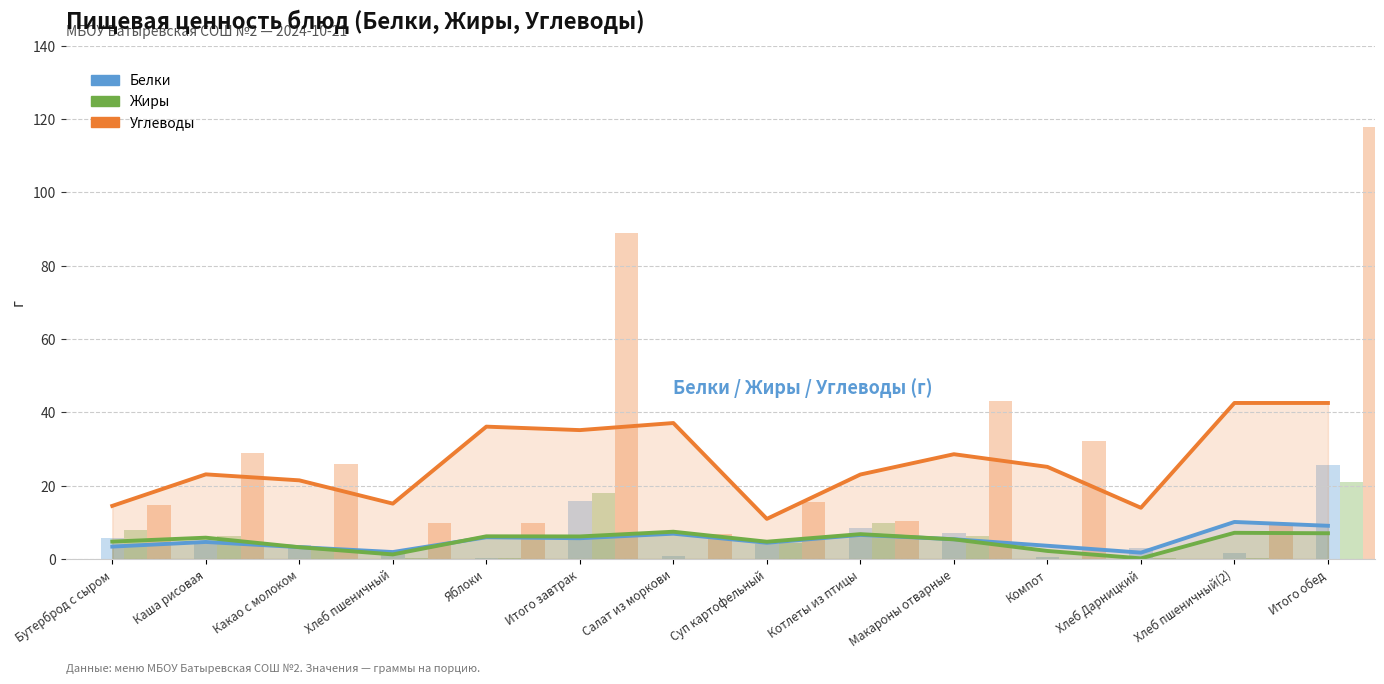

Reading right to left, what are all the values shown in this chart?

Белки: Итого обед=9.1	Хлеб пшеничный(2)=10.1	Хлеб Дарницкий=1.7	Компот=3.6	Макароны отварные=5.4	Котлеты из птицы=6.6	Суп картофельный=4.4	Салат из моркови=6.9	Итого завтрак=5.7	Яблоки=5.9	Хлеб пшеничный=1.9	Какао с молоком=3.2	Каша рисовая=4.7	Бутерброд с сыром=3.4
Жиры: Итого обед=7.0	Хлеб пшеничный(2)=7.2	Хлеб Дарницкий=0.2	Компот=2.2	Макароны отварные=5.4	Котлеты из птицы=6.8	Суп картофельный=4.7	Салат из моркови=7.4	Итого завтрак=6.2	Яблоки=6.2	Хлеб пшеничный=1.3	Какао с молоком=3.2	Каша рисовая=5.8	Бутерброд с сыром=4.8
Углеводы: Итого обед=42.6	Хлеб пшеничный(2)=42.6	Хлеб Дарницкий=14.0	Компот=25.1	Макароны отварные=28.6	Котлеты из птицы=23.0	Суп картофельный=10.9	Салат из моркови=37.1	Итого завтрак=35.2	Яблоки=36.1	Хлеб пшеничный=15.1	Какао с молоком=21.5	Каша рисовая=23.1	Бутерброд с сыром=14.5